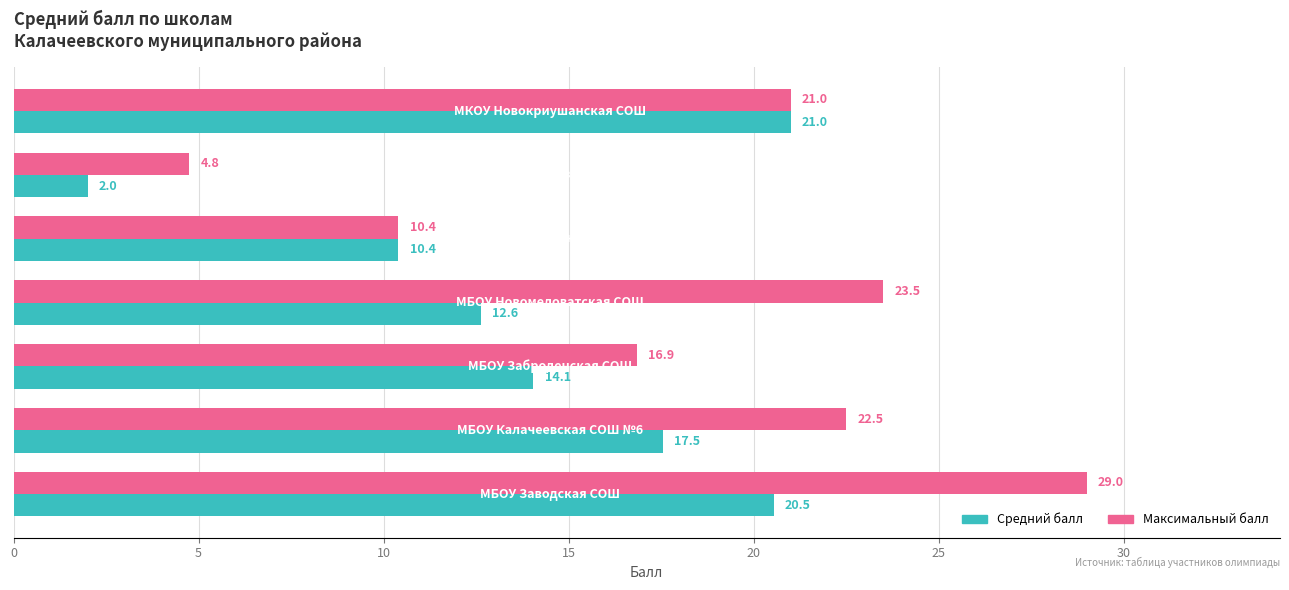

Which series has the largest total across all categories?

Максимальный балл